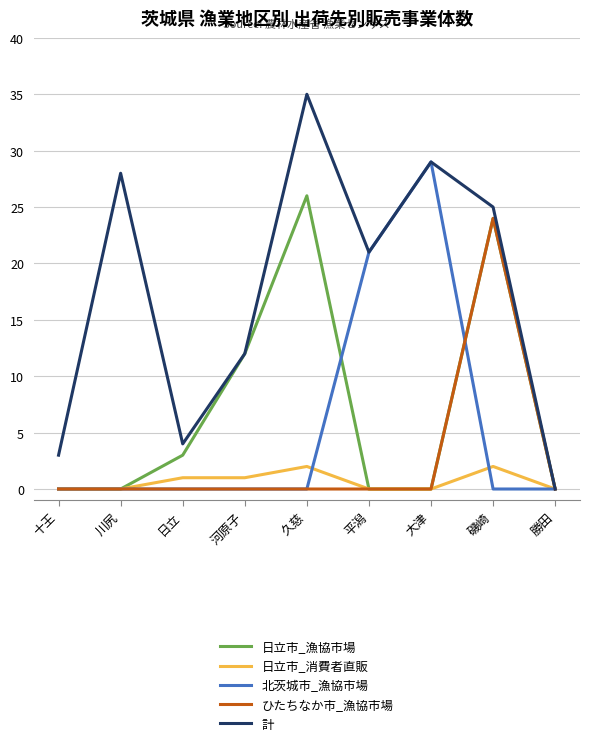

What is the spread (max minus min) of values at 日立?

4